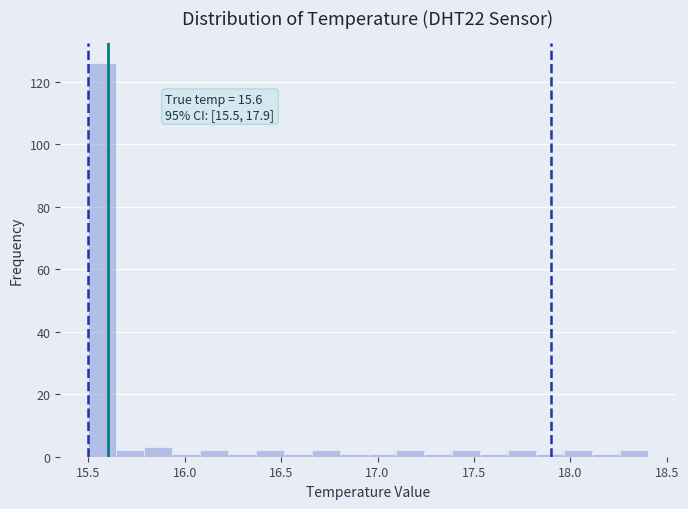

Around what value on the x-axis is the tallest bar? Give the approximate position of its centre, as read against the axis.

15.55